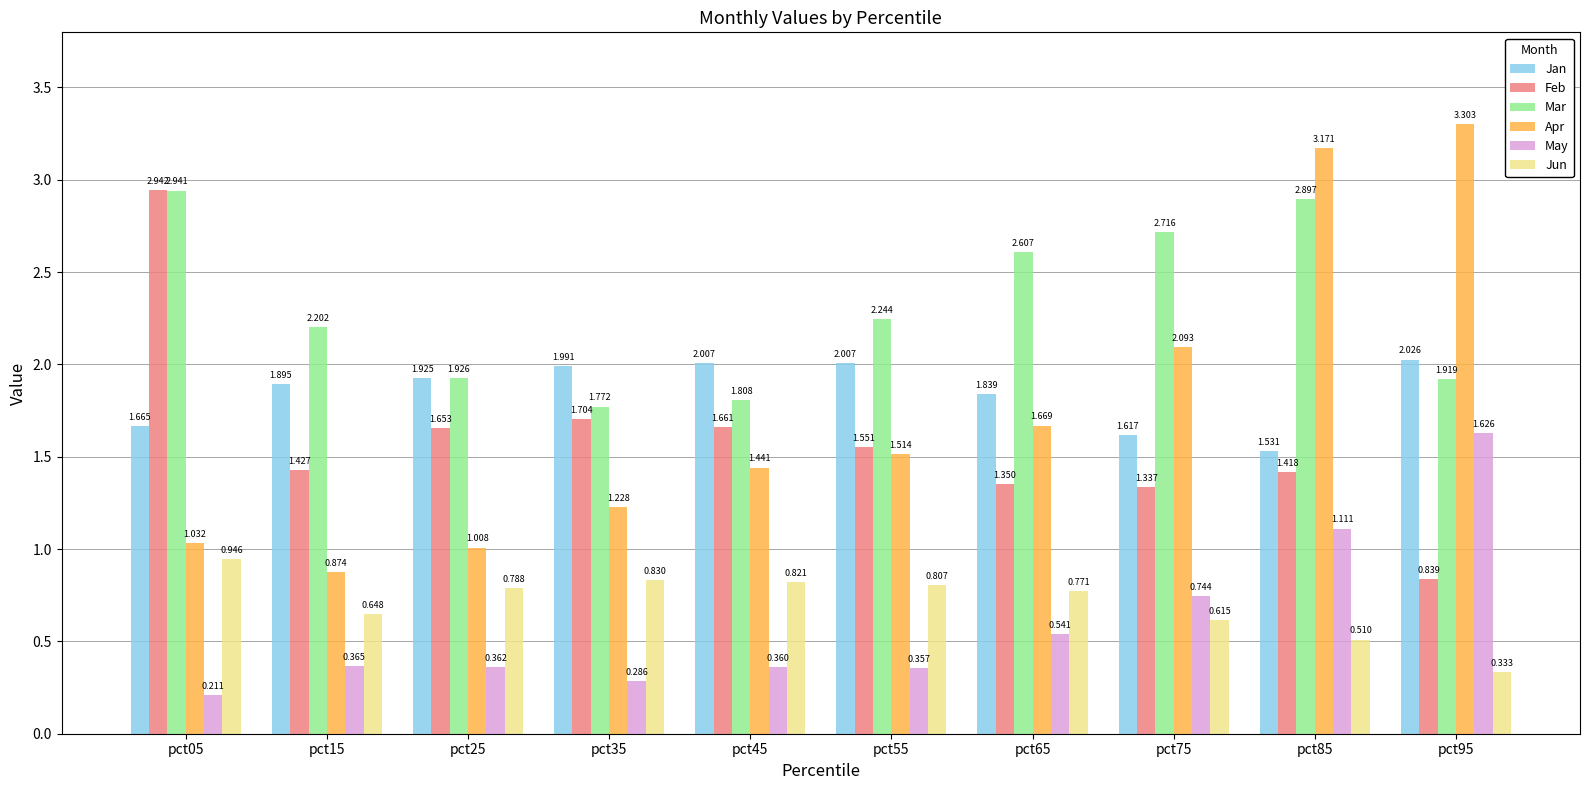

Which series has the largest range (max minus min)?

Apr